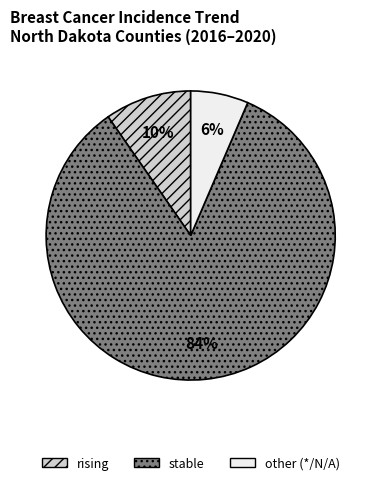

To the nearest percent, what is the average slice percentage?

33%